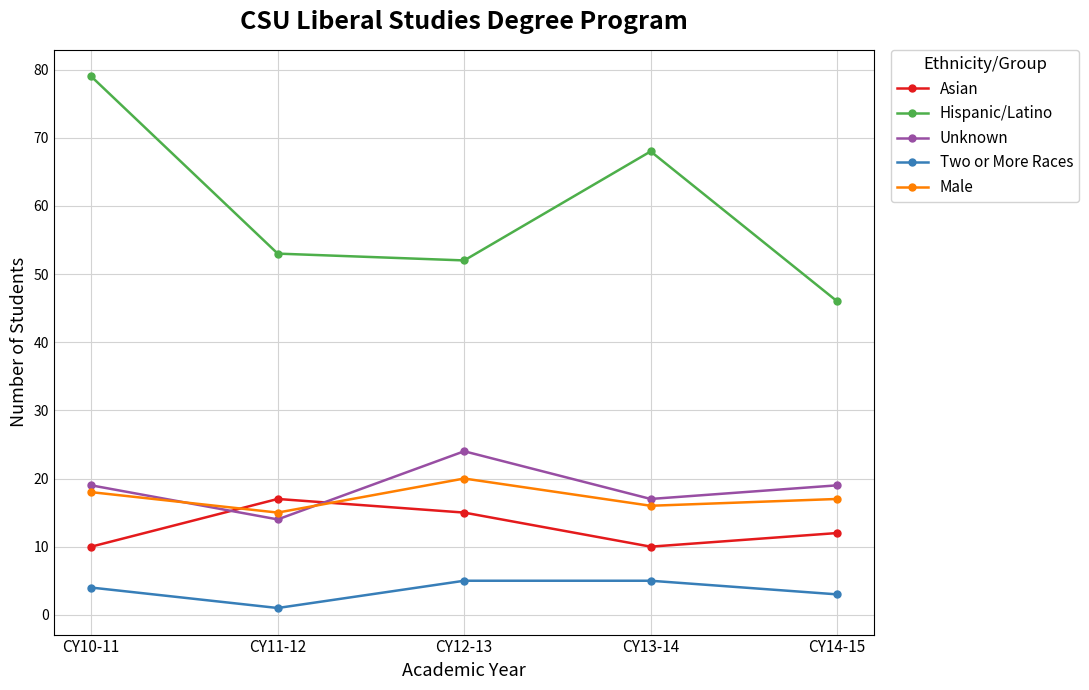

How many values in the Two or More Races series are below 4?

2